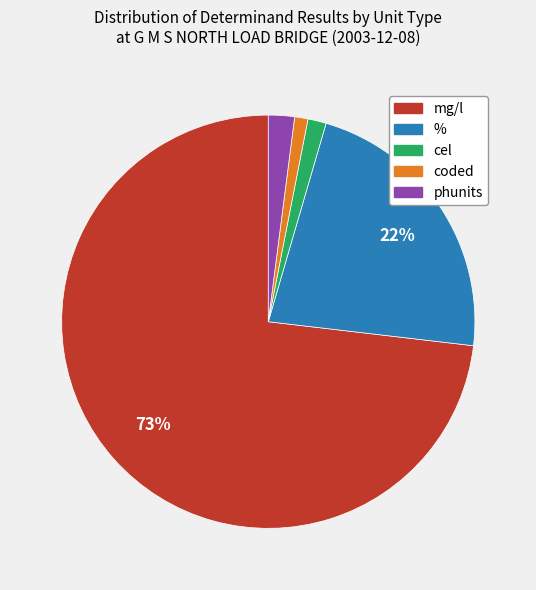

Does any single category account for the majority?

Yes